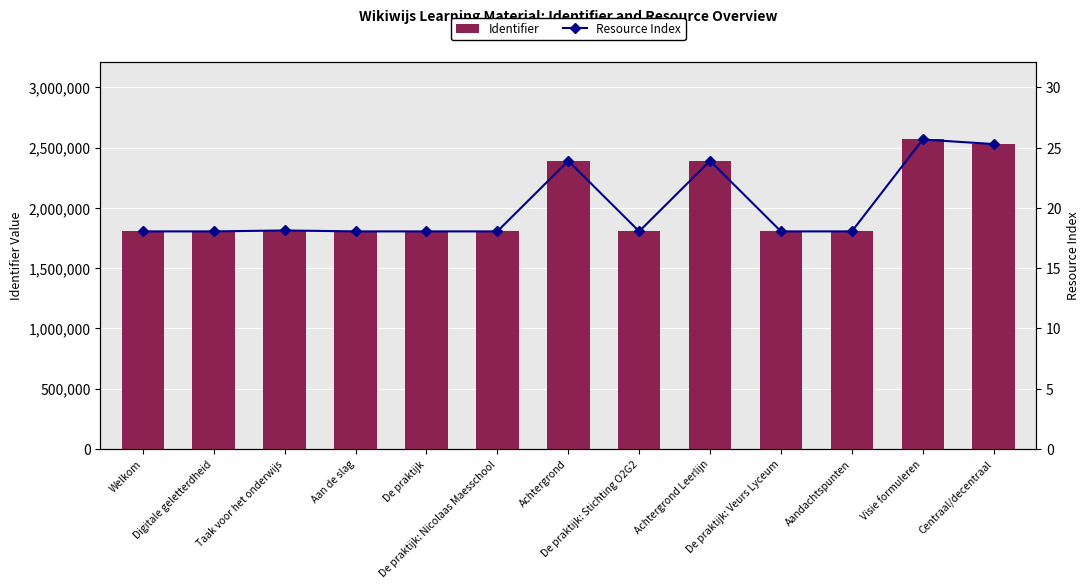

Does the chart contain stacked bars?

No